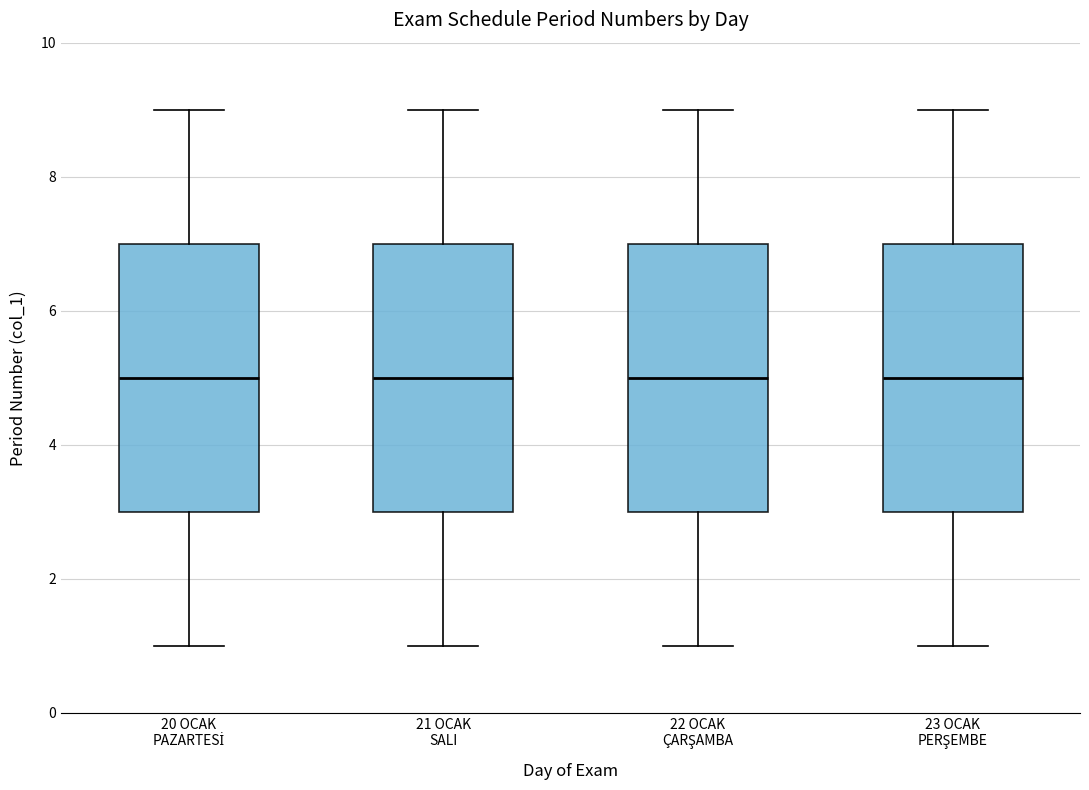

Where does the median line of the box for 20 OCAK PAZARTESİ sit on the y-axis? The values are not printed on the chart, so give them approximately, as read against the axis.

5